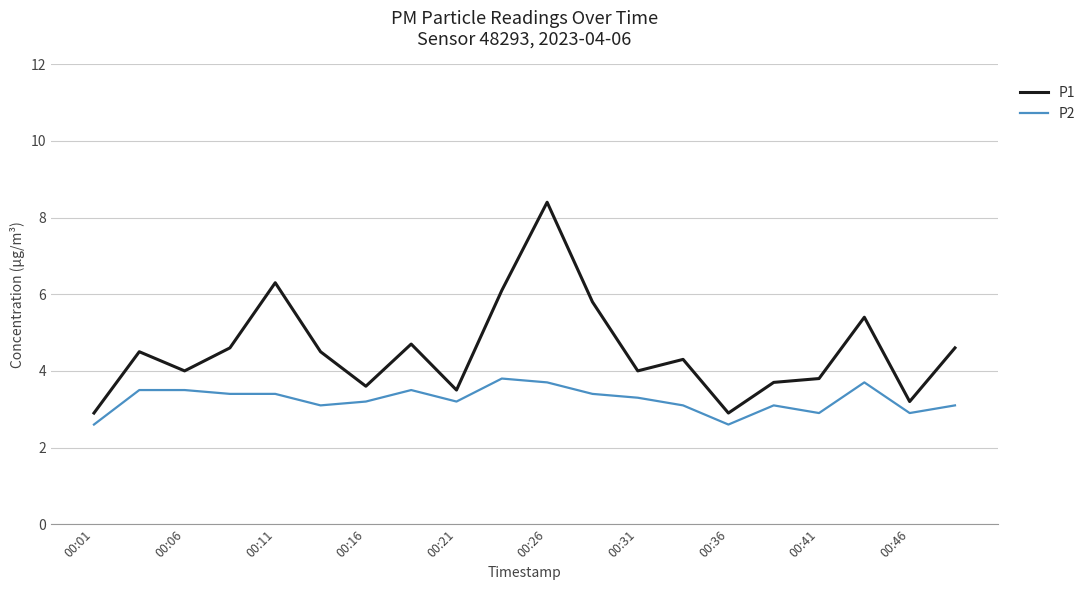

Rank the series by their average value, from lowest to highest.

P2, P1